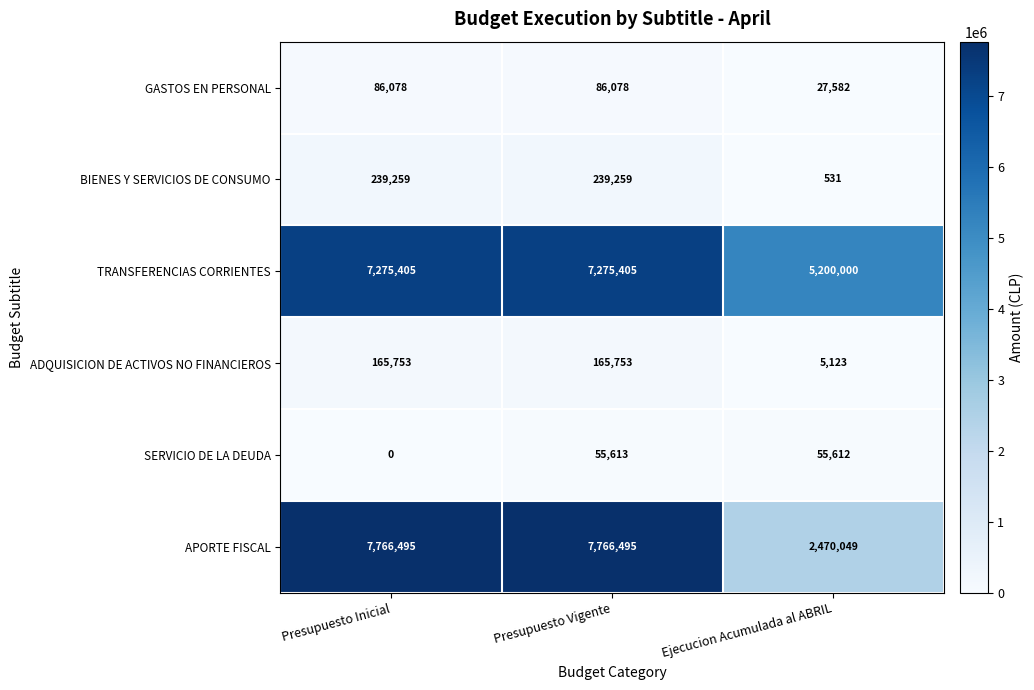

At how many categories does at least one series exceed 3113579?

3